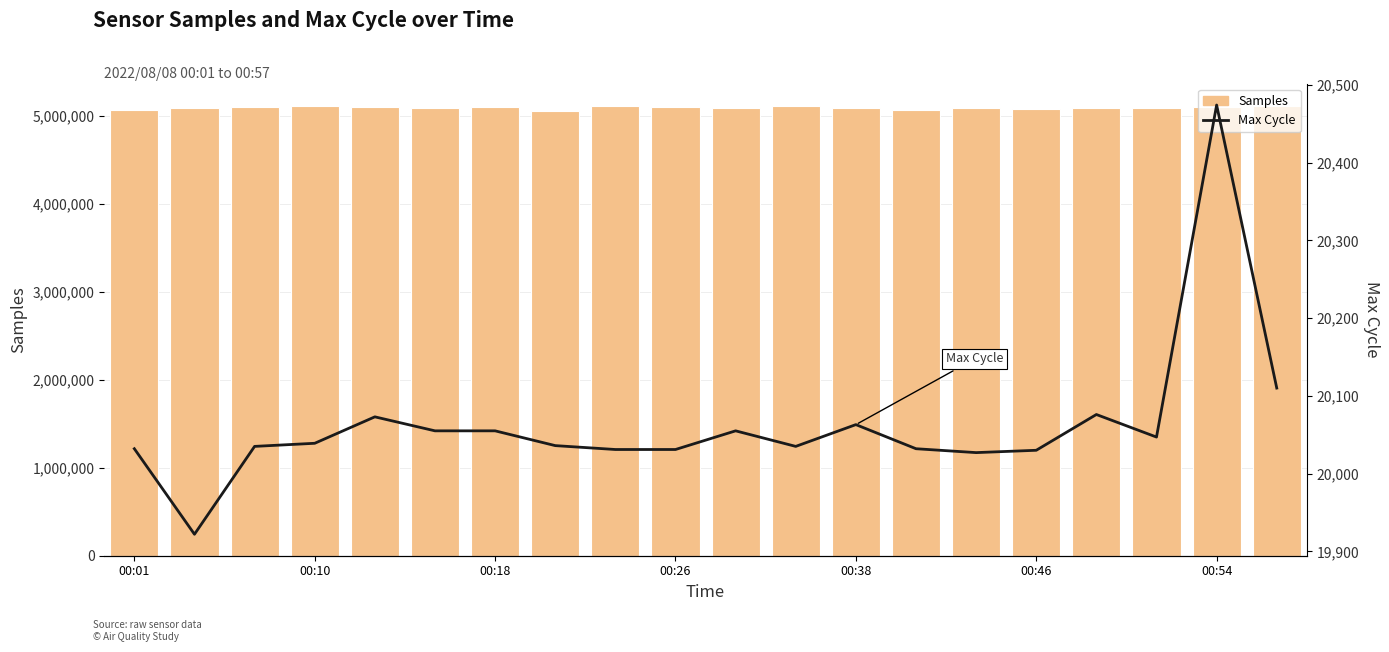

How many data points in Samples are less than 5090618?

10